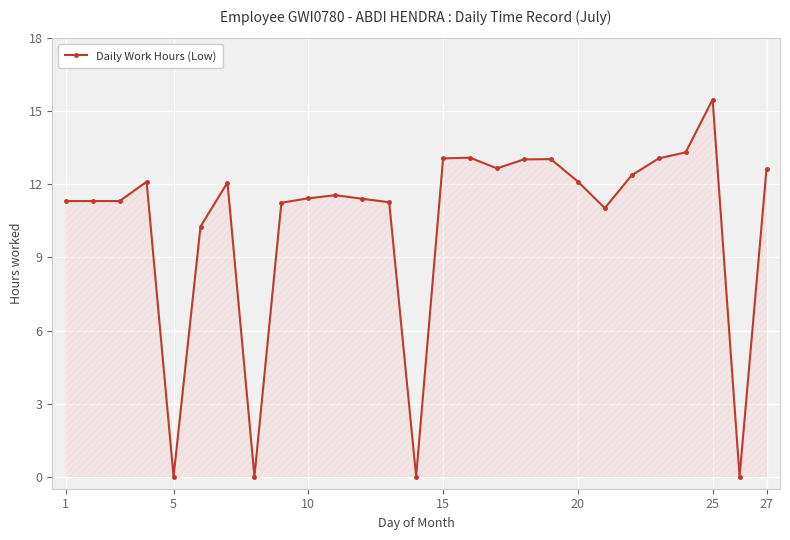

What is the difference between the maximum and minimum values?

15.5